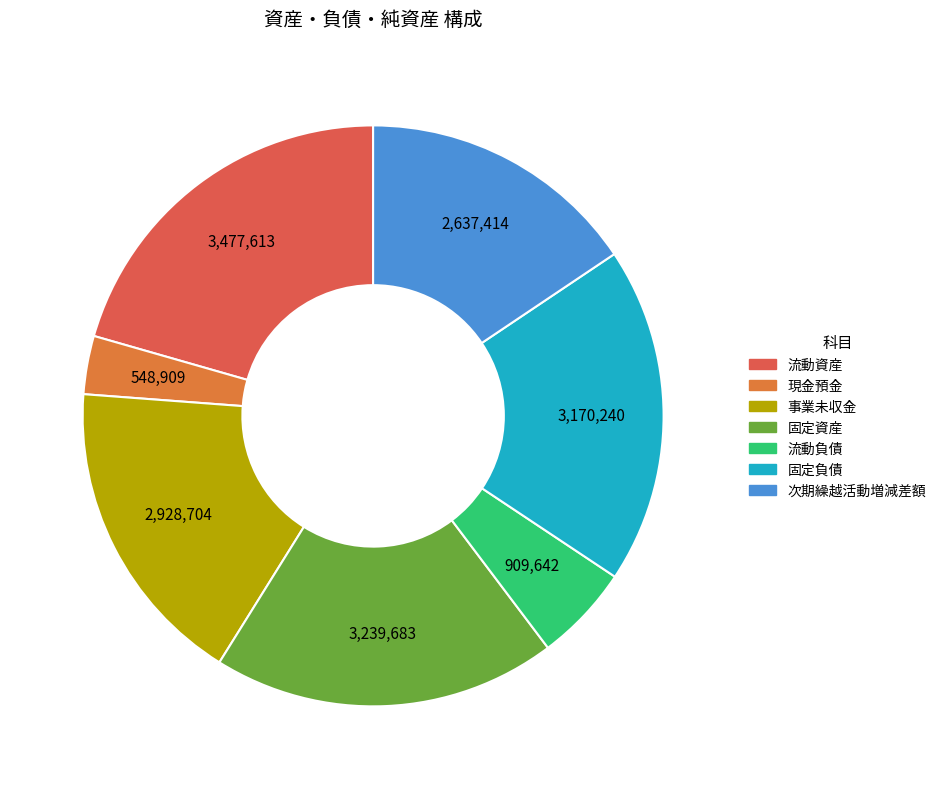

Rank the categories by value from highest to lowest.

流動資産, 固定資産, 固定負債, 事業未収金, 次期繰越活動増減差額, 流動負債, 現金預金